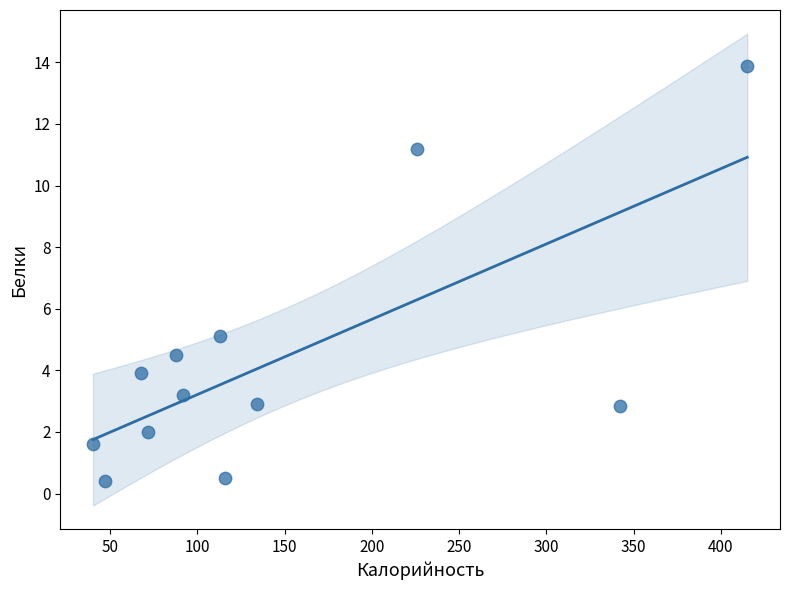

What Y value in the scatter plot is closest to 7?

5.1